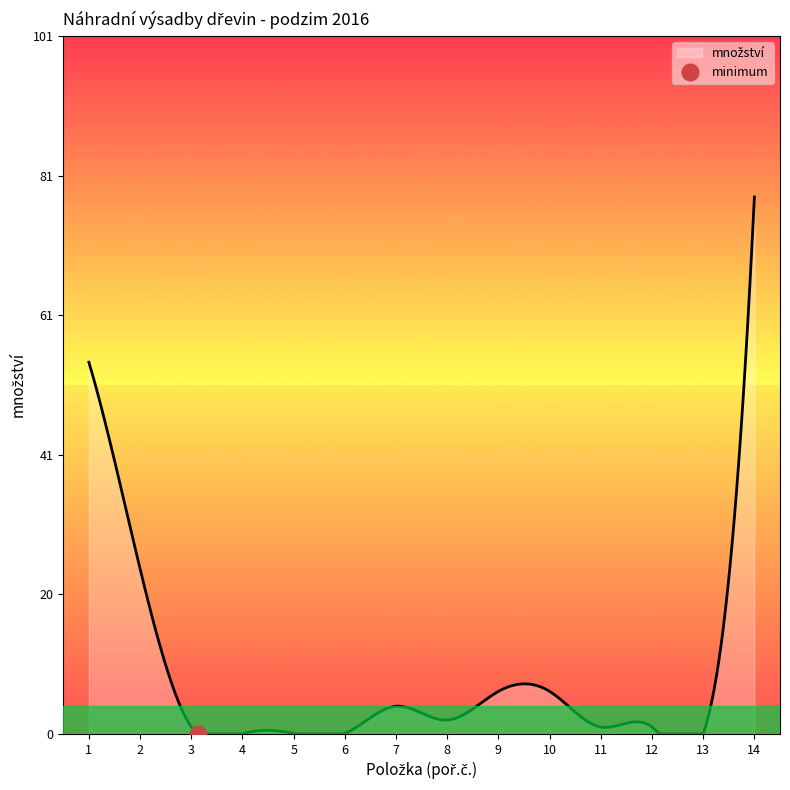

How many interior local valleys (lower than both neighbors) does the data have?

4